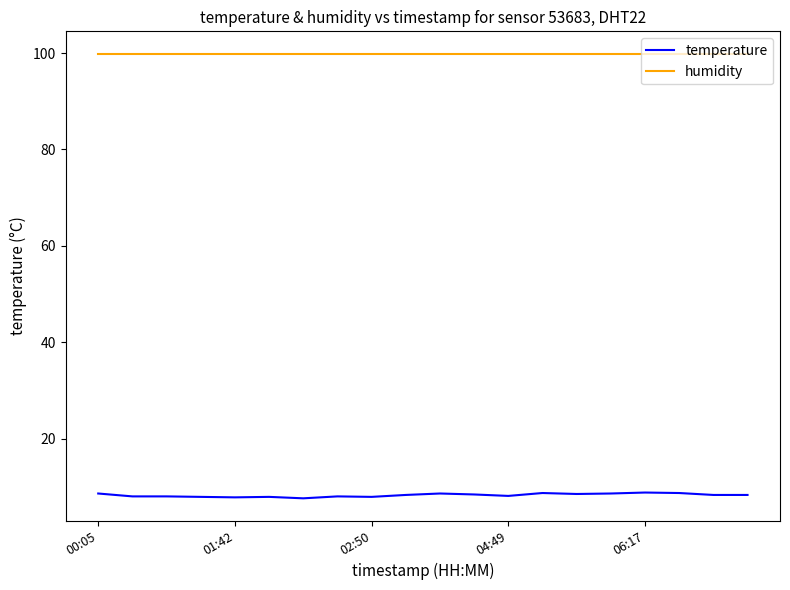

At how many categories does at least one series exceed 99?

20